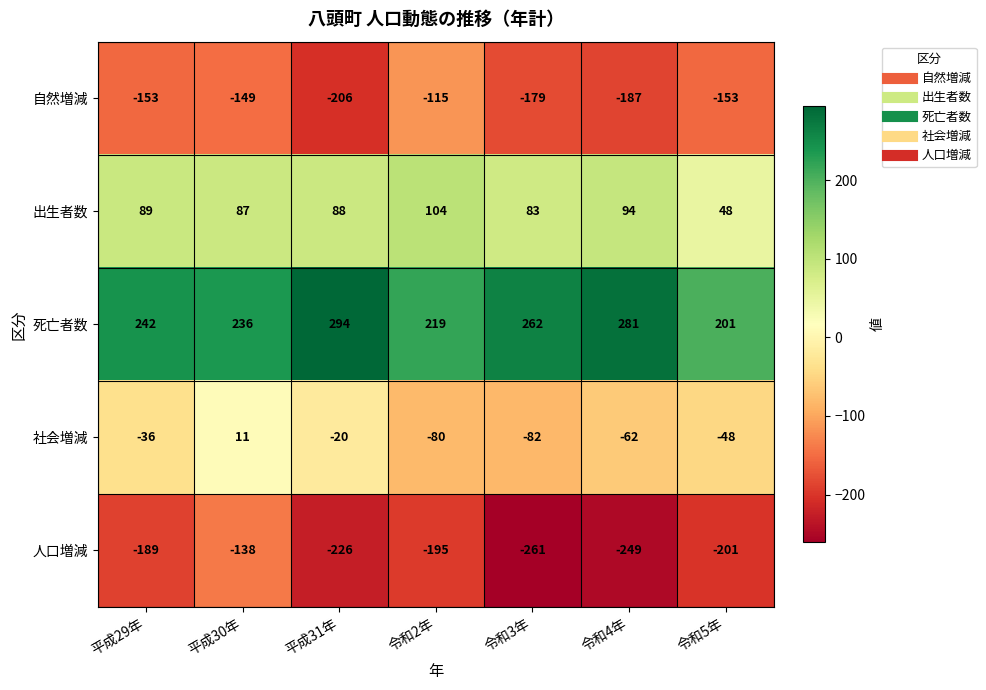

Between 平成30年 and 令和4年, which series saw the biggest shift?

人口増減